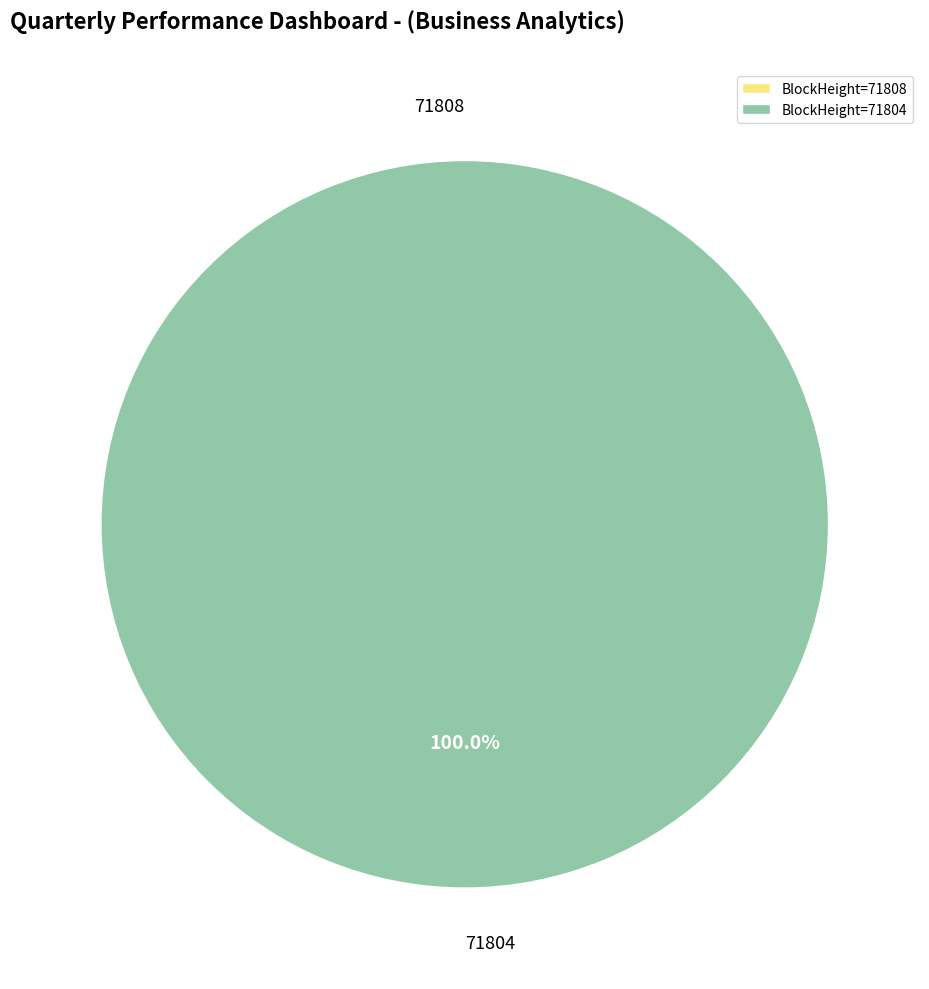

How many segments does this pie chart have?

2